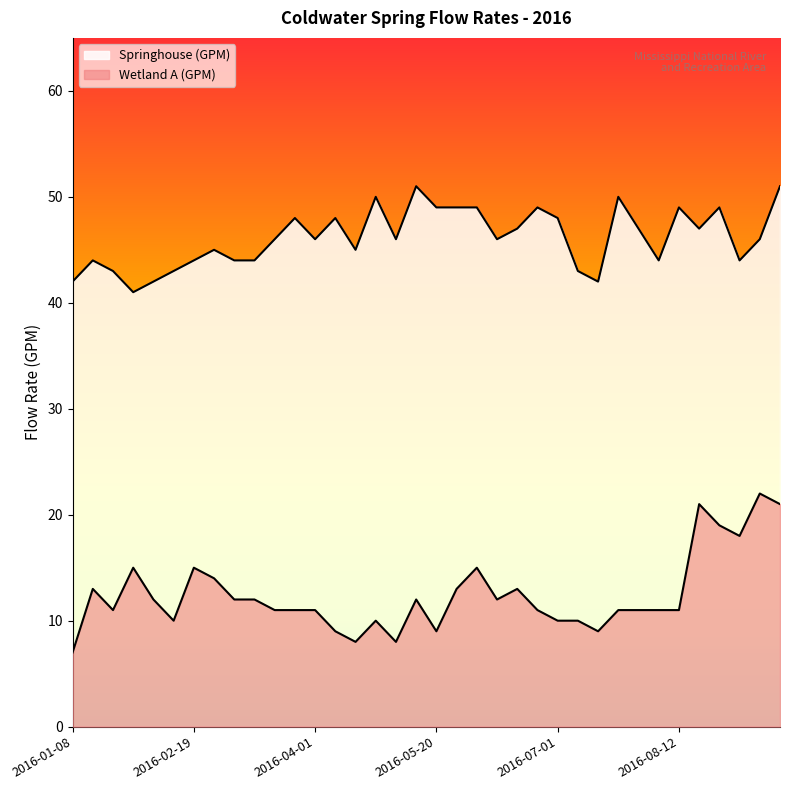

How many lines are shown in the chart?

2